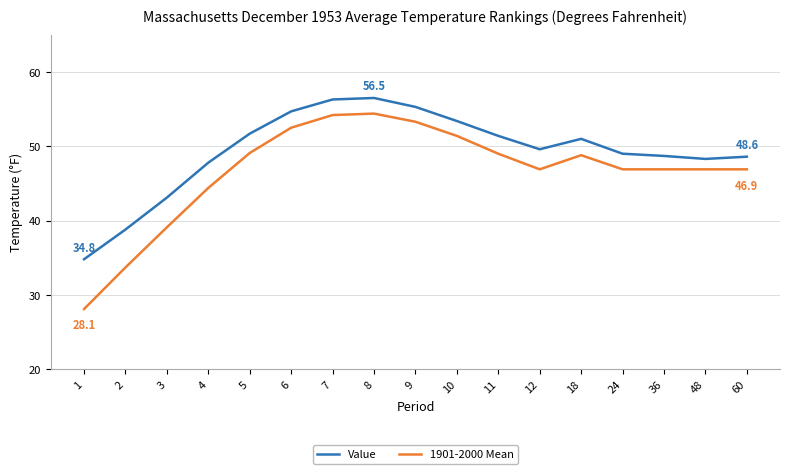

True or false: Value and 1901-2000 Mean cross at least once.

False